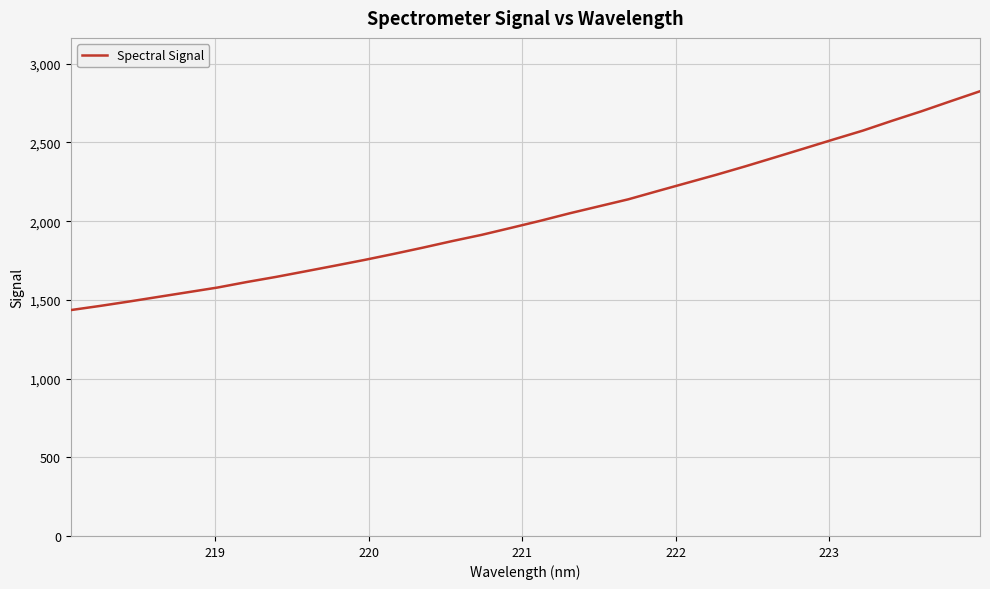

What is the maximum value shown in the chart?

2825.4